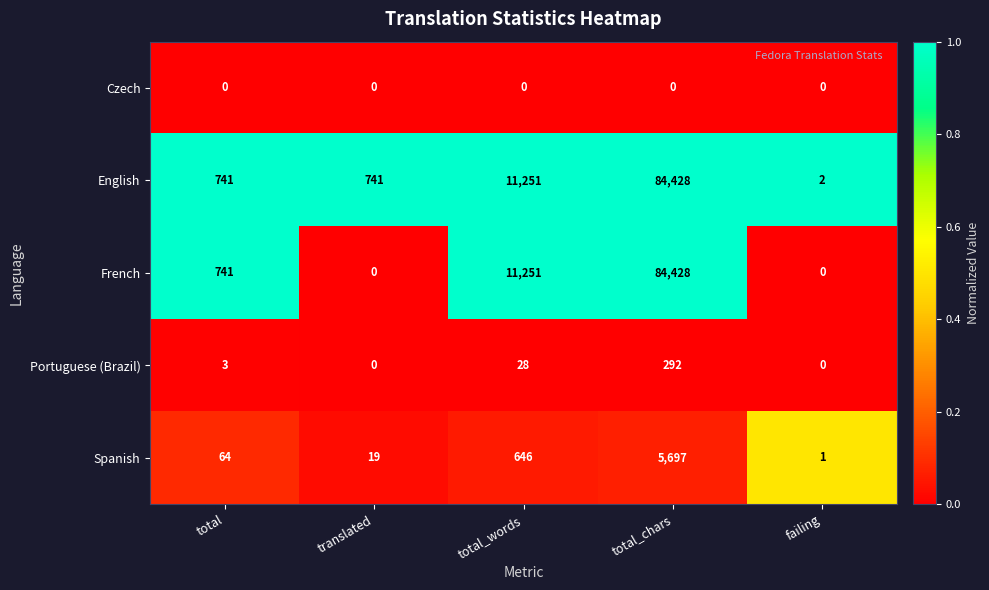

Reading left to right, list all the values displayed in this chart.

Czech: total=0	translated=0	total_words=0	total_chars=0	failing=0
English: total=741	translated=741	total_words=11251	total_chars=84428	failing=2
French: total=741	translated=0	total_words=11251	total_chars=84428	failing=0
Portuguese (Brazil): total=3	translated=0	total_words=28	total_chars=292	failing=0
Spanish: total=64	translated=19	total_words=646	total_chars=5697	failing=1